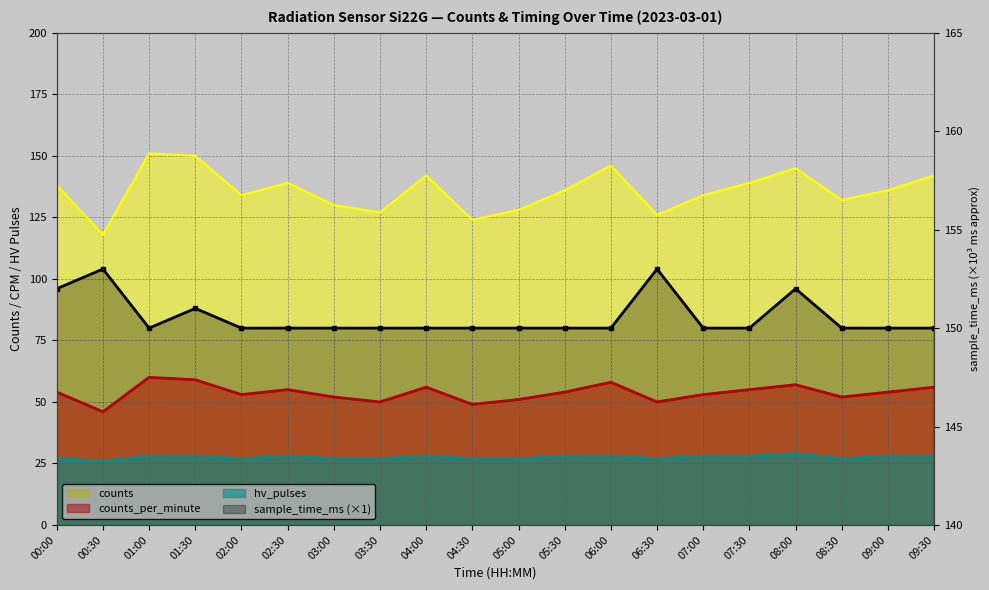

Is the value of sample_time_ms_k at 09:00 greater than the value of counts_per_minute at 02:30?

Yes